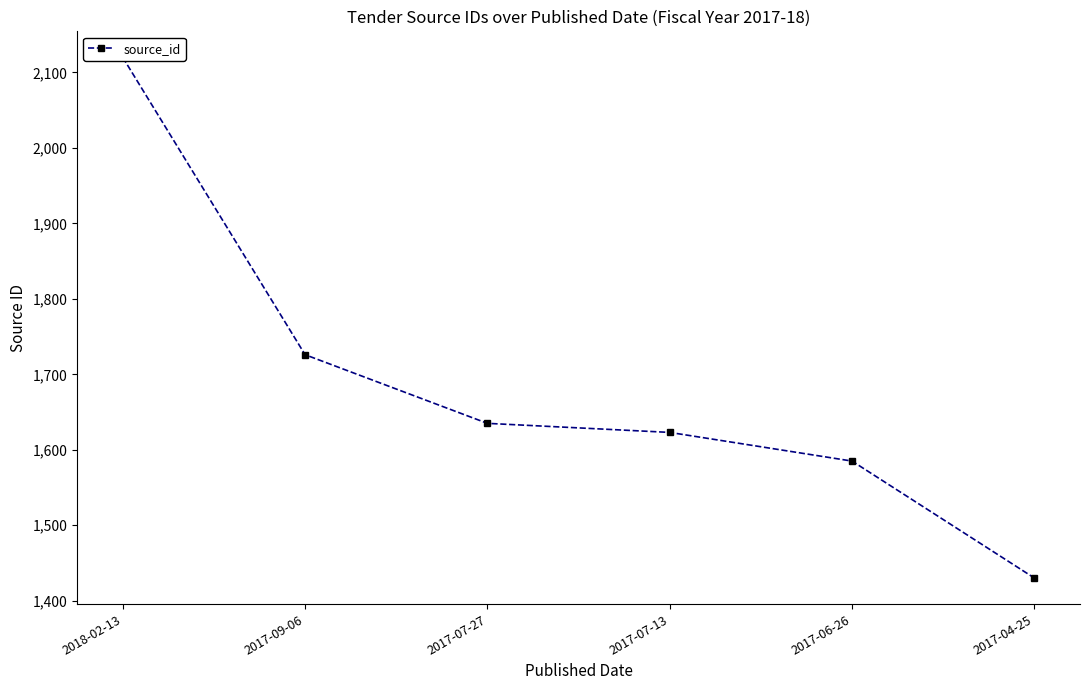

Does the chart have visible grid lines?

No